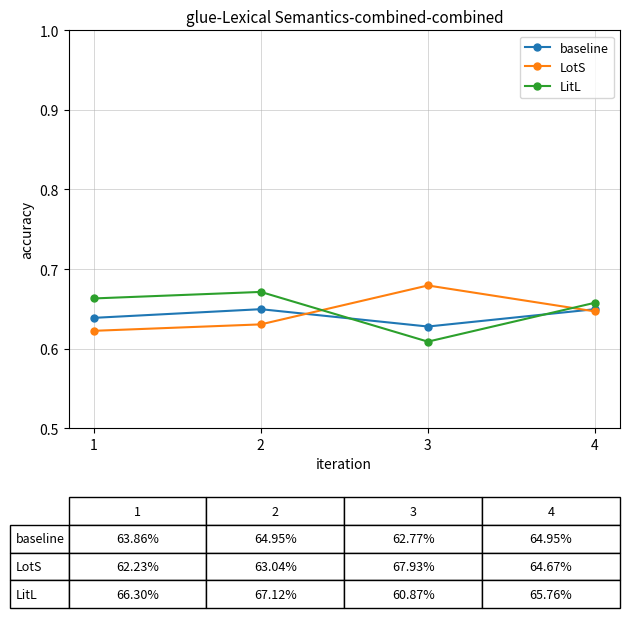

Which category has the lowest value across all series?

3